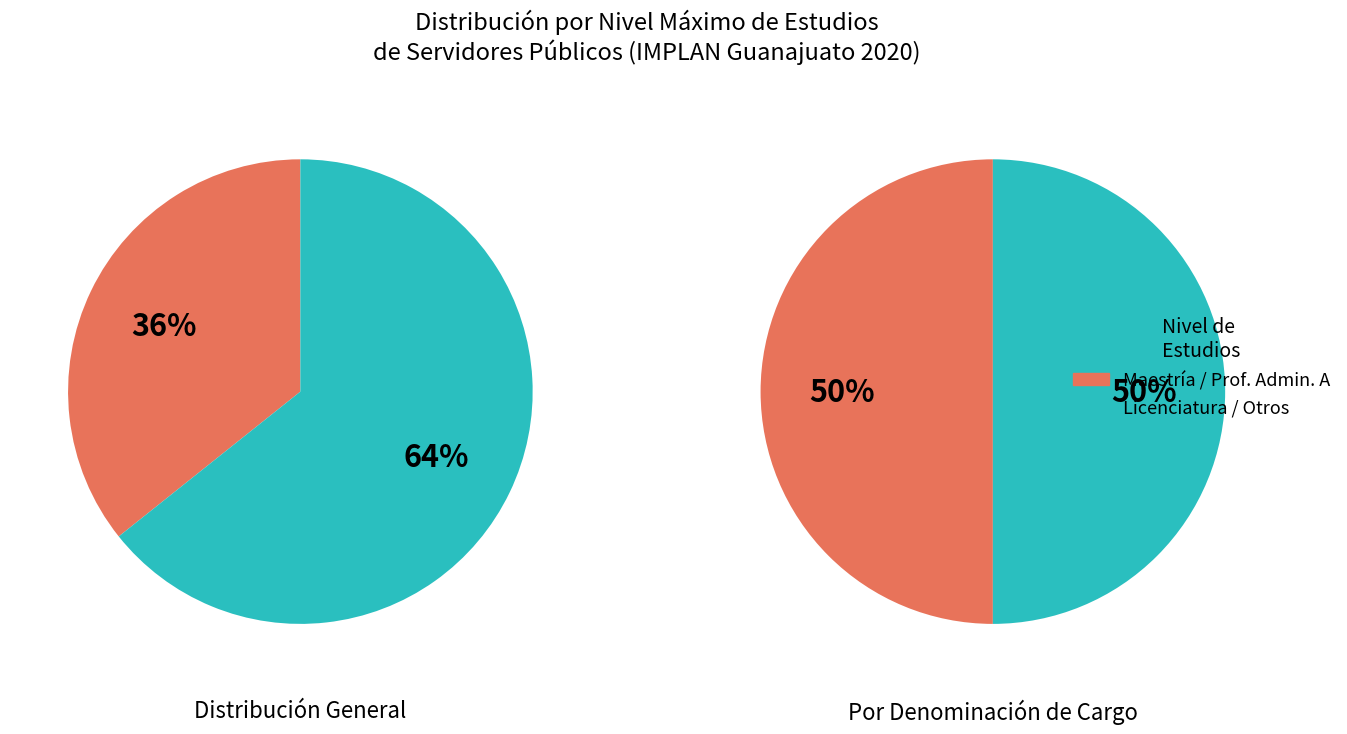

How many segments does this pie chart have?

2